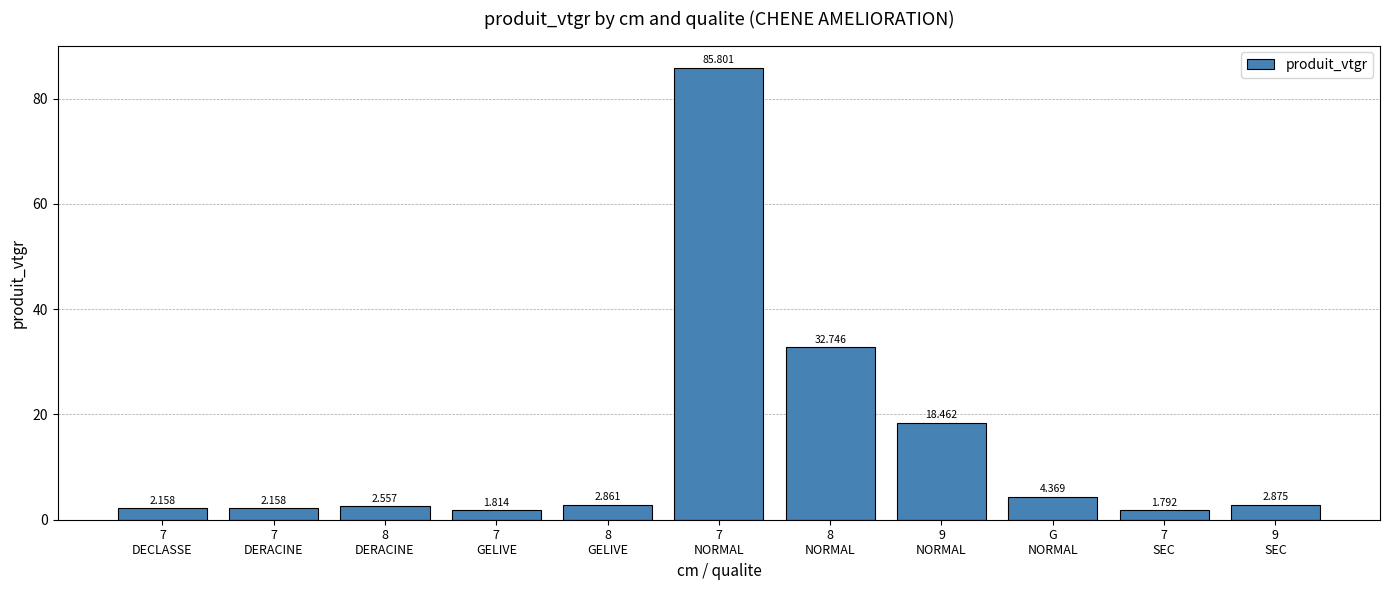

How many bars are there in total?

11